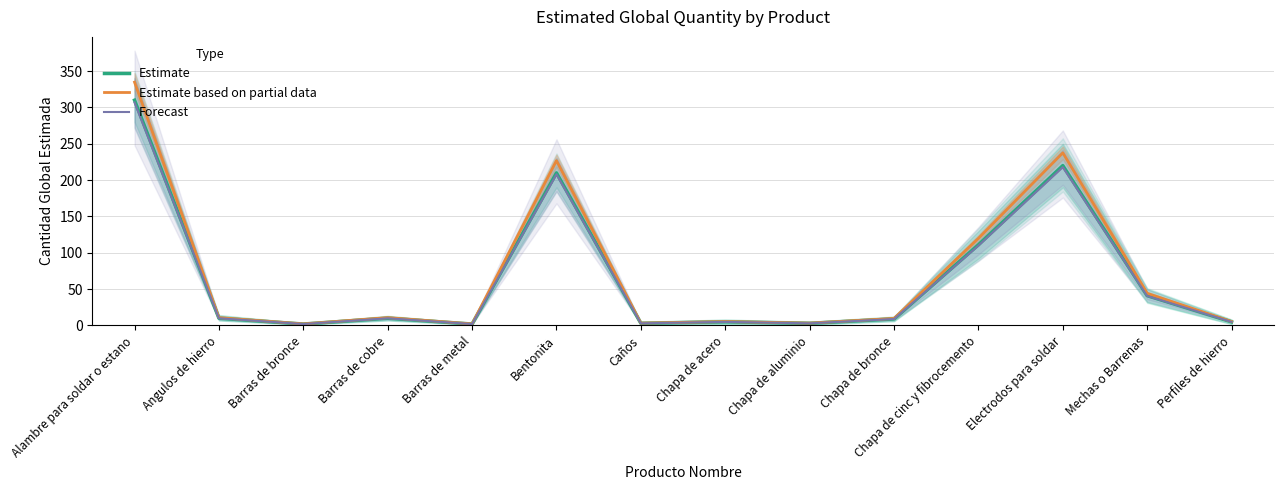

Reading right to left, transcribe all the data shown in this chart.

Estimate: Perfiles de hierro=5.0	Mechas o Barrenas=41.0	Electrodos para soldar=220.0	Chapa de cinc y fibrocemento=111.0	Chapa de bronce=9.0	Chapa de aluminio=3.0	Chapa de acero=5.0	Caños=3.0	Bentonita=210.0	Barras de metal=2.0	Barras de cobre=10.0	Barras de bronce=2.0	Angulos de hierro=10.0	Alambre para soldar o estano=310.0
Estimate based on partial data: Perfiles de hierro=5.4	Mechas o Barrenas=44.3	Electrodos para soldar=237.6	Chapa de cinc y fibrocemento=119.9	Chapa de bronce=9.7	Chapa de aluminio=3.2	Chapa de acero=5.4	Caños=3.2	Bentonita=226.8	Barras de metal=2.2	Barras de cobre=10.8	Barras de bronce=2.2	Angulos de hierro=10.8	Alambre para soldar o estano=334.8
Forecast: Perfiles de hierro=5.0	Mechas o Barrenas=40.6	Electrodos para soldar=217.8	Chapa de cinc y fibrocemento=109.9	Chapa de bronce=8.9	Chapa de aluminio=3.0	Chapa de acero=5.0	Caños=3.0	Bentonita=207.9	Barras de metal=2.0	Barras de cobre=9.9	Barras de bronce=2.0	Angulos de hierro=9.9	Alambre para soldar o estano=306.9